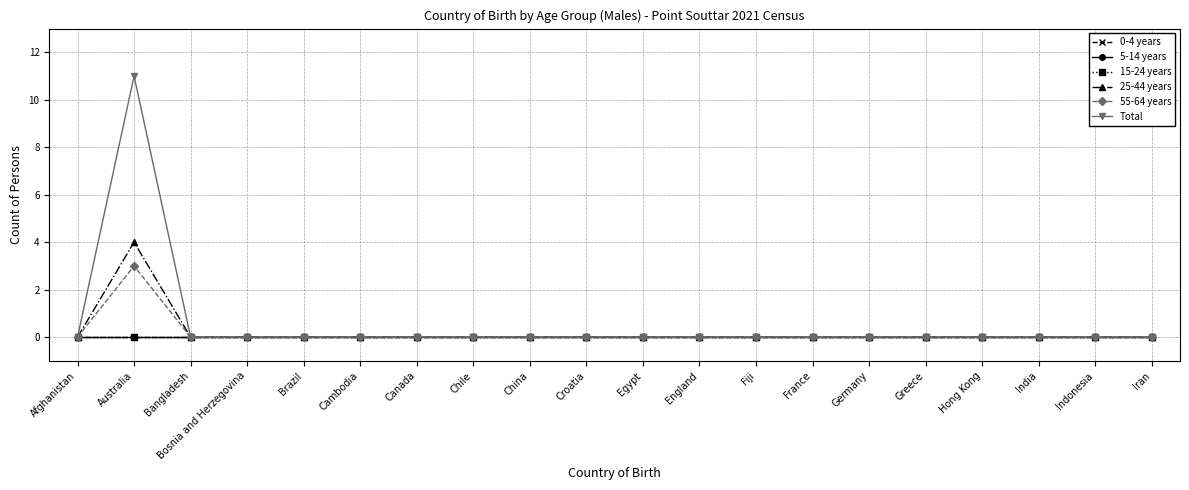

Is it true that 55-64 years equals -2 at Afghanistan?

False